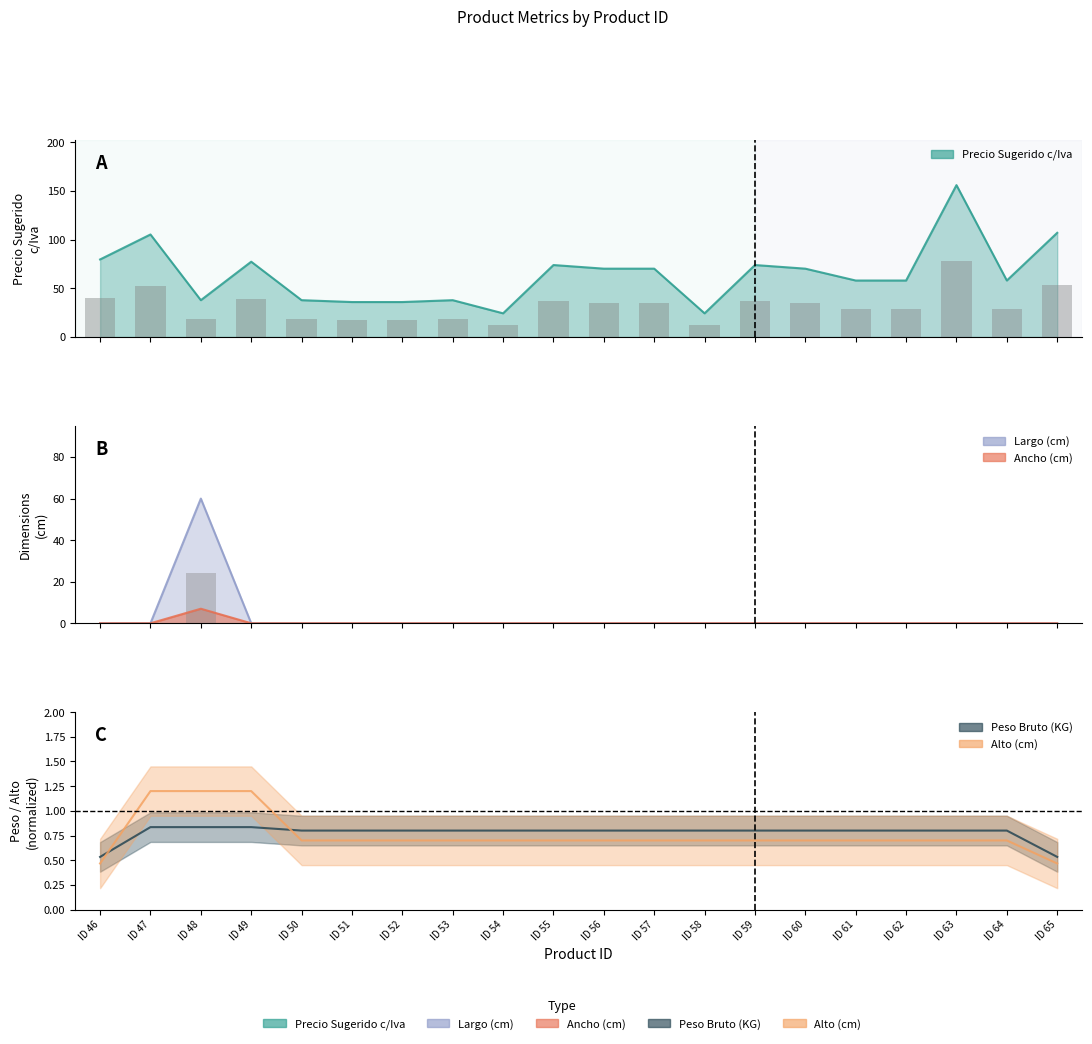

List the labels in order of Precio Sugerido c/Iva value, smallest first.

ID 54, ID 58, ID 51, ID 52, ID 48, ID 50, ID 53, ID 61, ID 62, ID 64, ID 56, ID 57, ID 60, ID 55, ID 59, ID 49, ID 46, ID 47, ID 65, ID 63